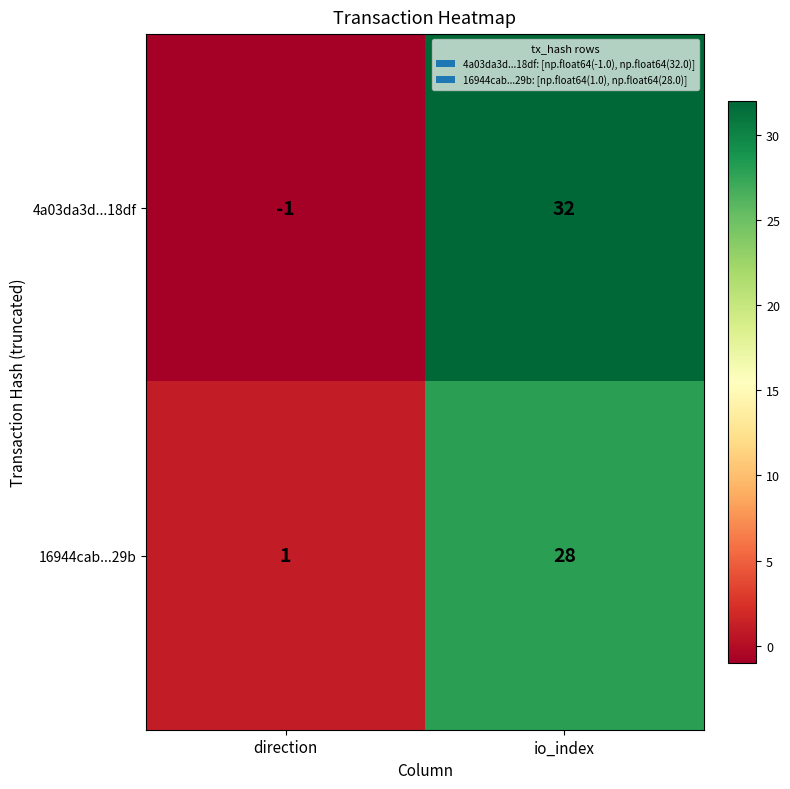

Which series has the largest range (max minus min)?

4a03da3d...18df